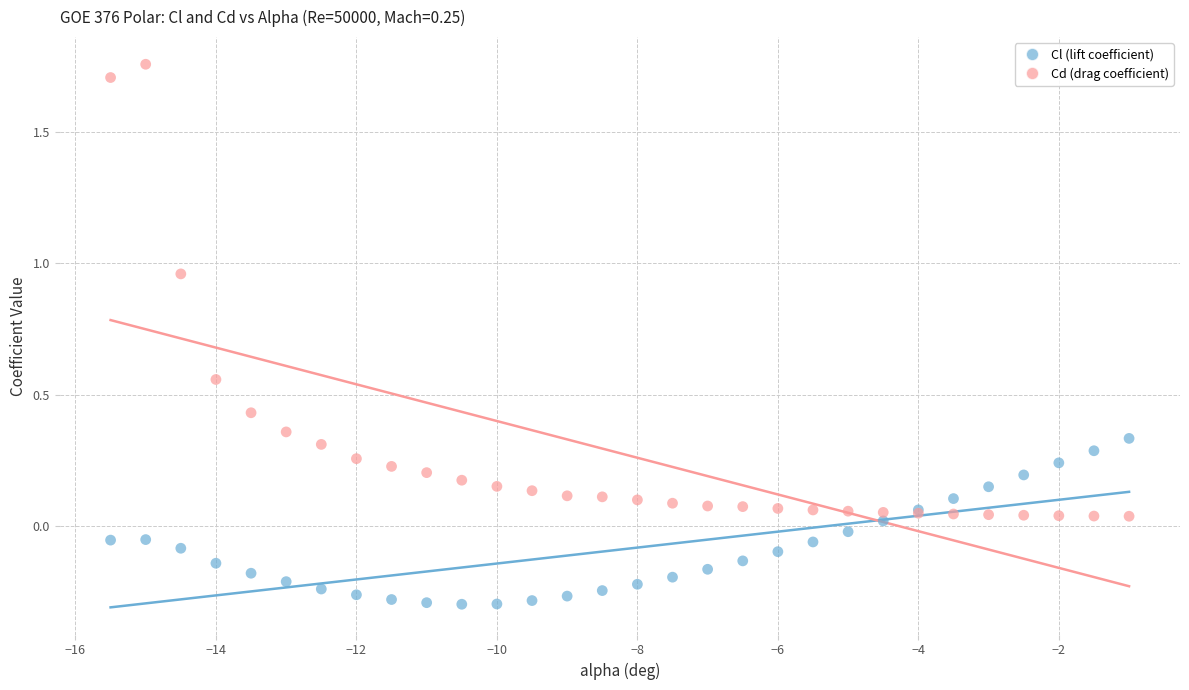

Which series reaches the maximum Y coordinate?

Cd (drag coefficient)